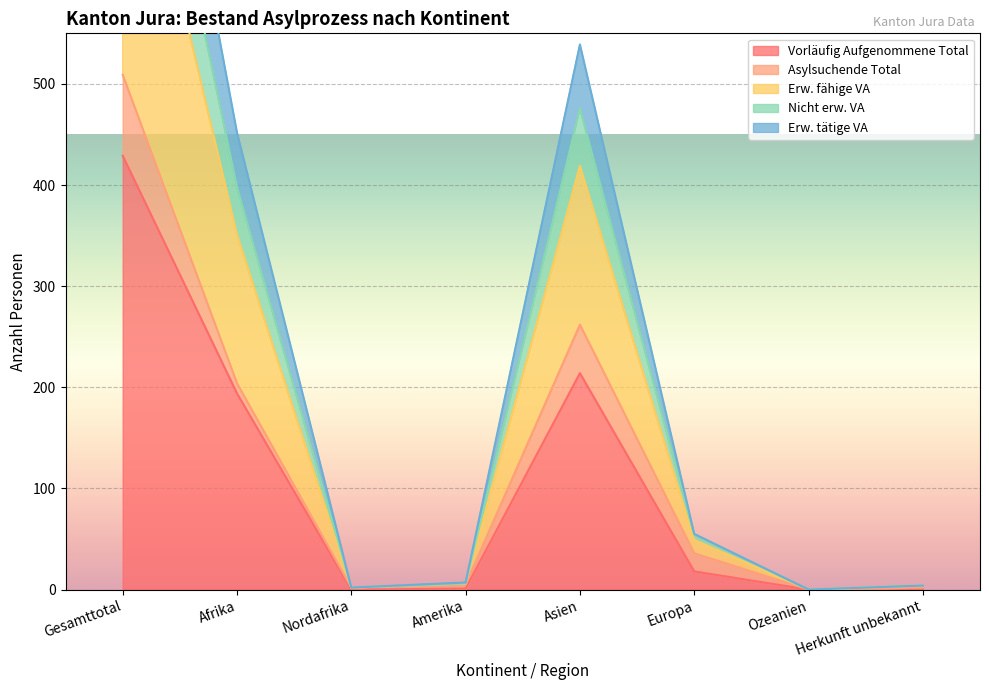

What is the value of the Erw. tätige VA point at the 8th from the left?

4